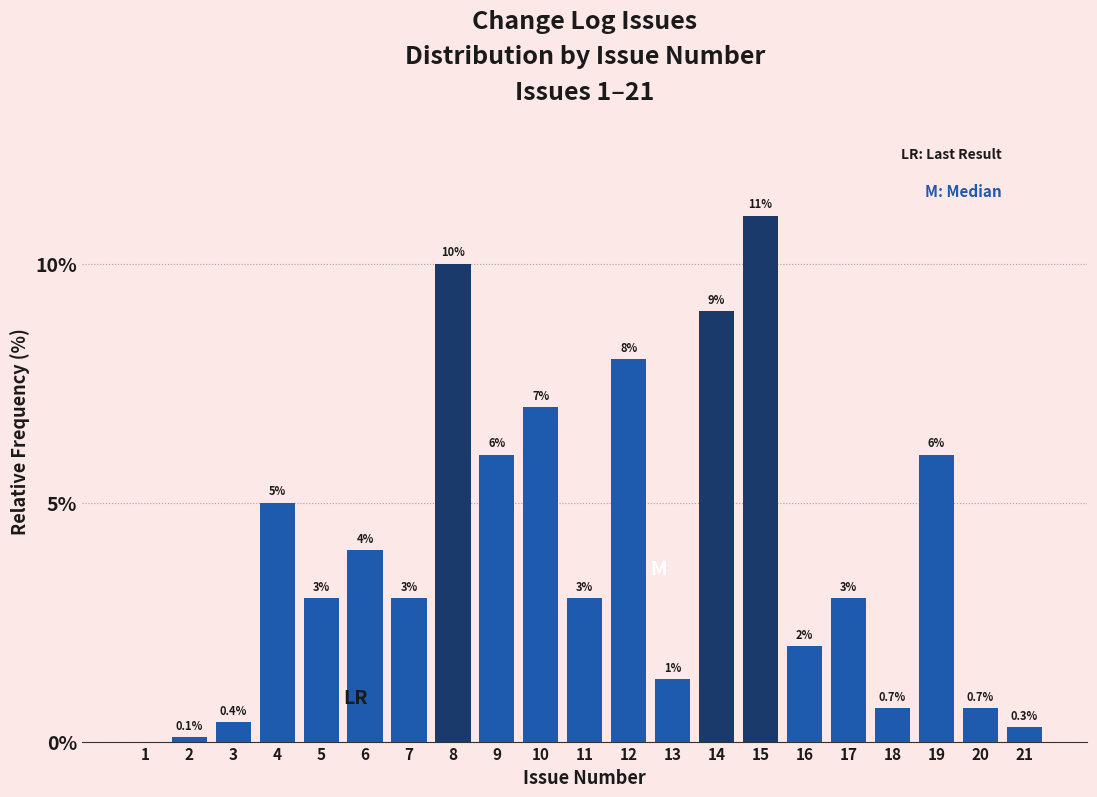

Reading left to right, transcribe all the data shown in this chart.

1=0.0	2=0.1	3=0.4	4=5.0	5=3.0	6=4.0	7=3.0	8=10.0	9=6.0	10=7.0	11=3.0	12=8.0	13=1.3	14=9.0	15=11.0	16=2.0	17=3.0	18=0.7	19=6.0	20=0.7	21=0.3